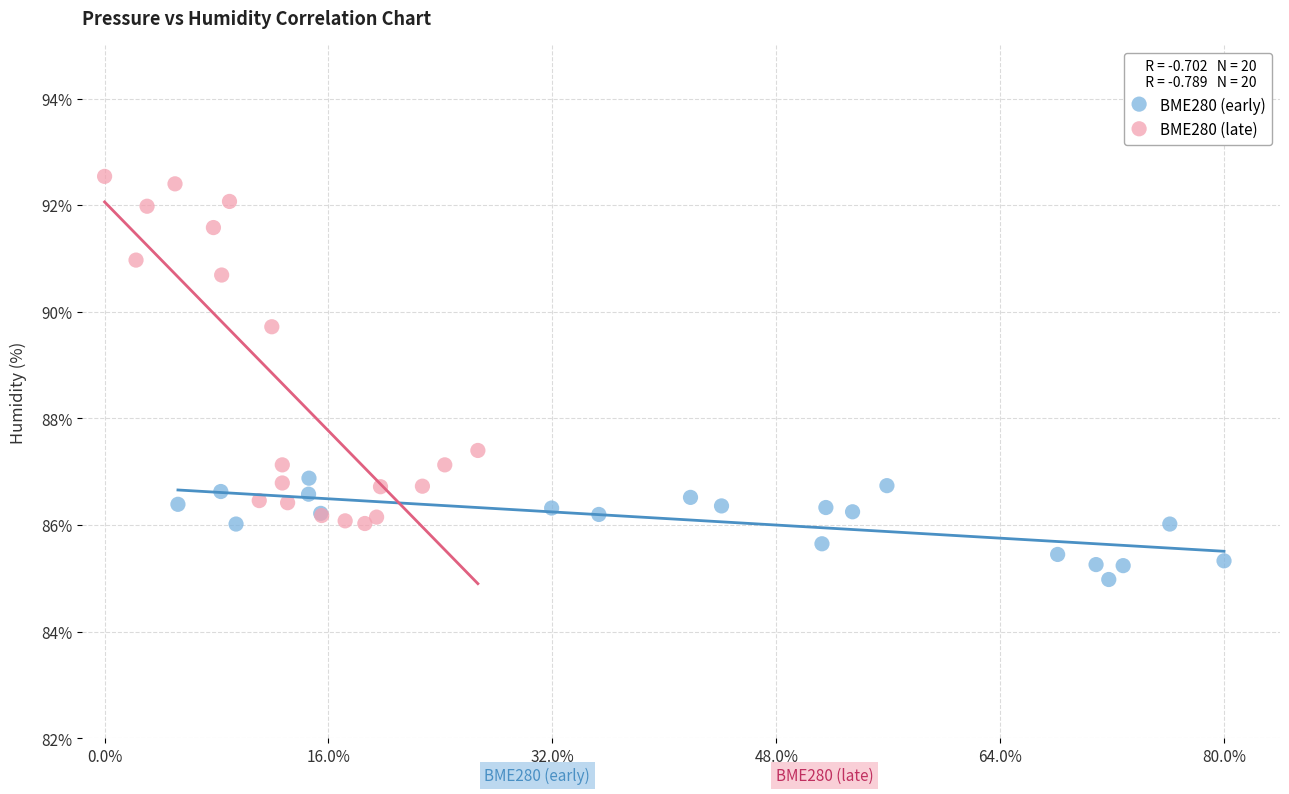

Which series has the widest spread of Y values?

BME280 (late)